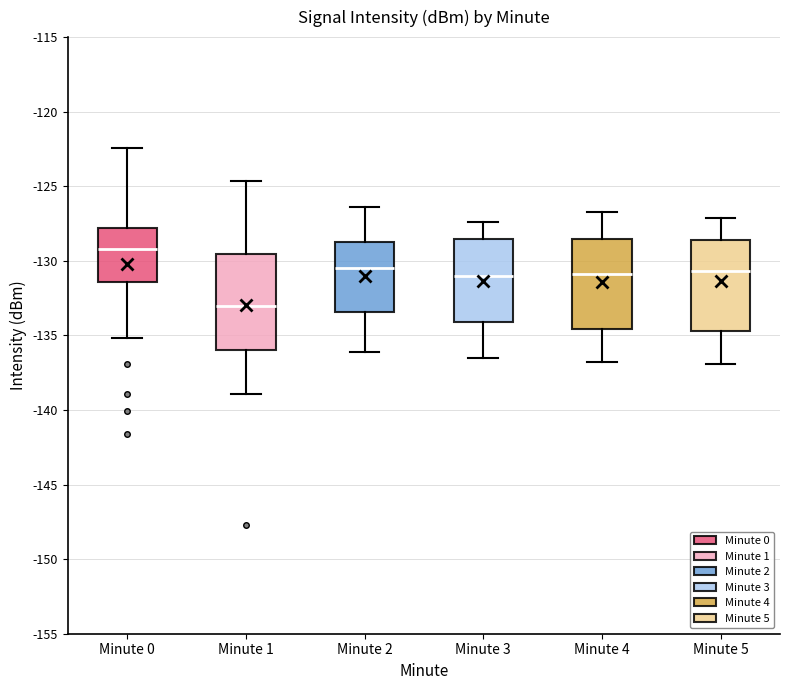

Which box has the highest median line?

Minute 0